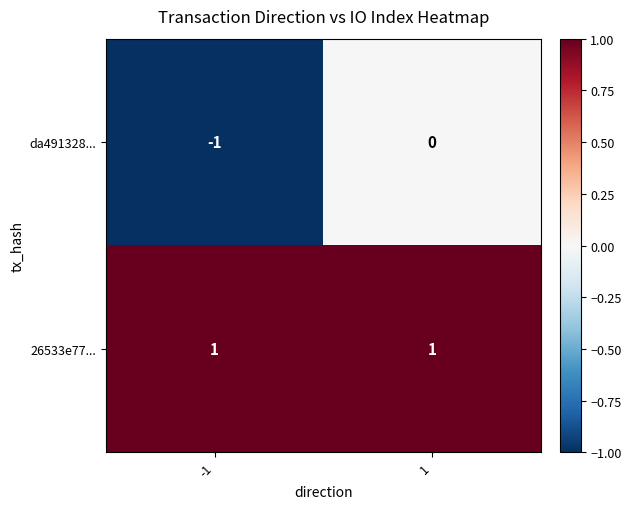

List the series in order of their peak value, highest first.

26533e77..., da491328...